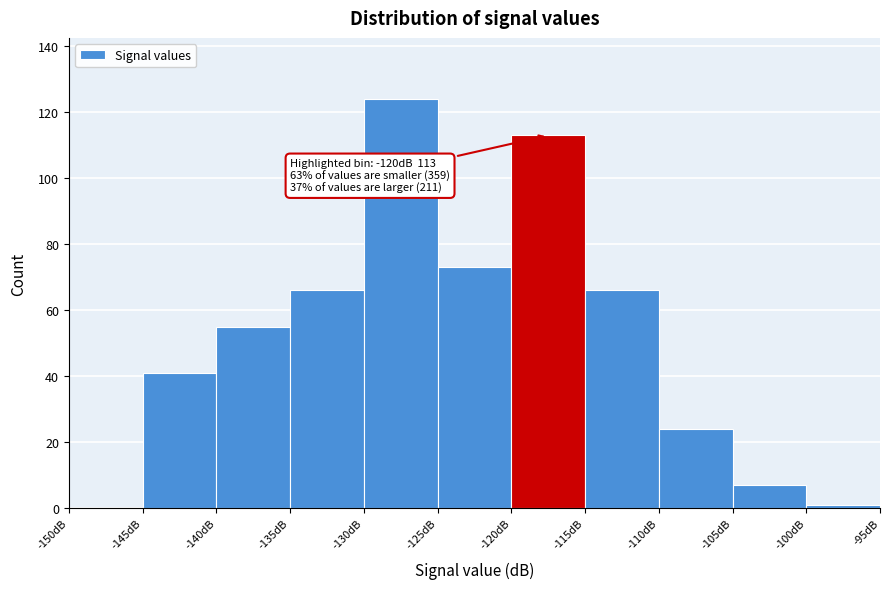

Which range on the x-axis has the tallest bar?

-130 to -125